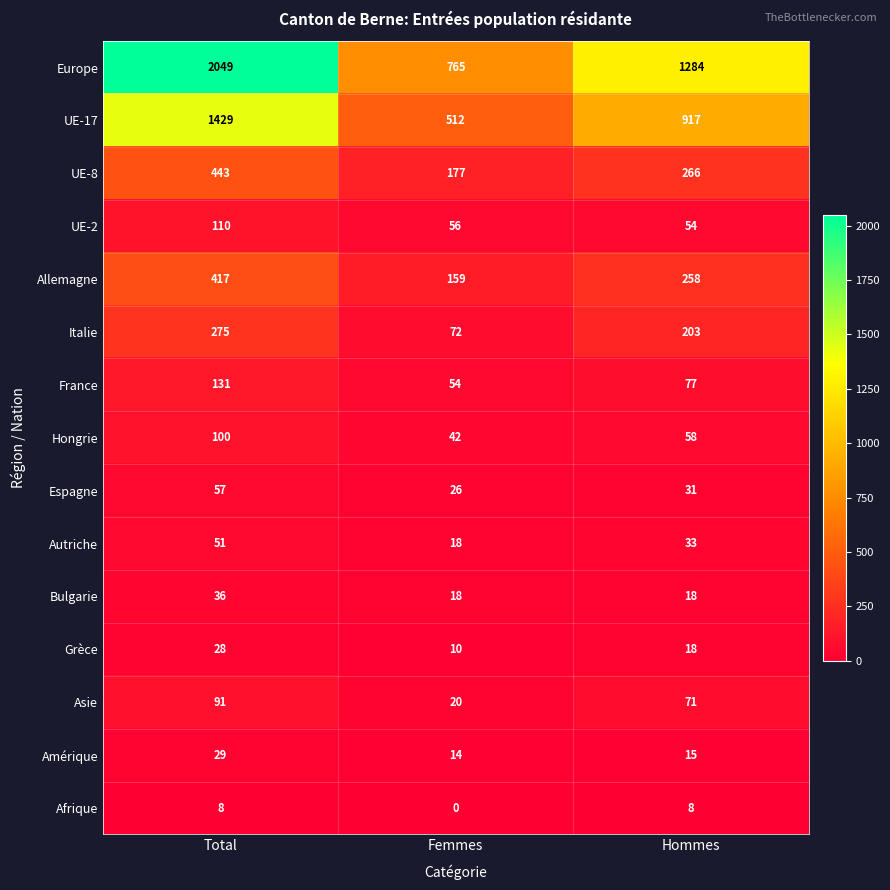

What is the highest value of the Amérique series?

29